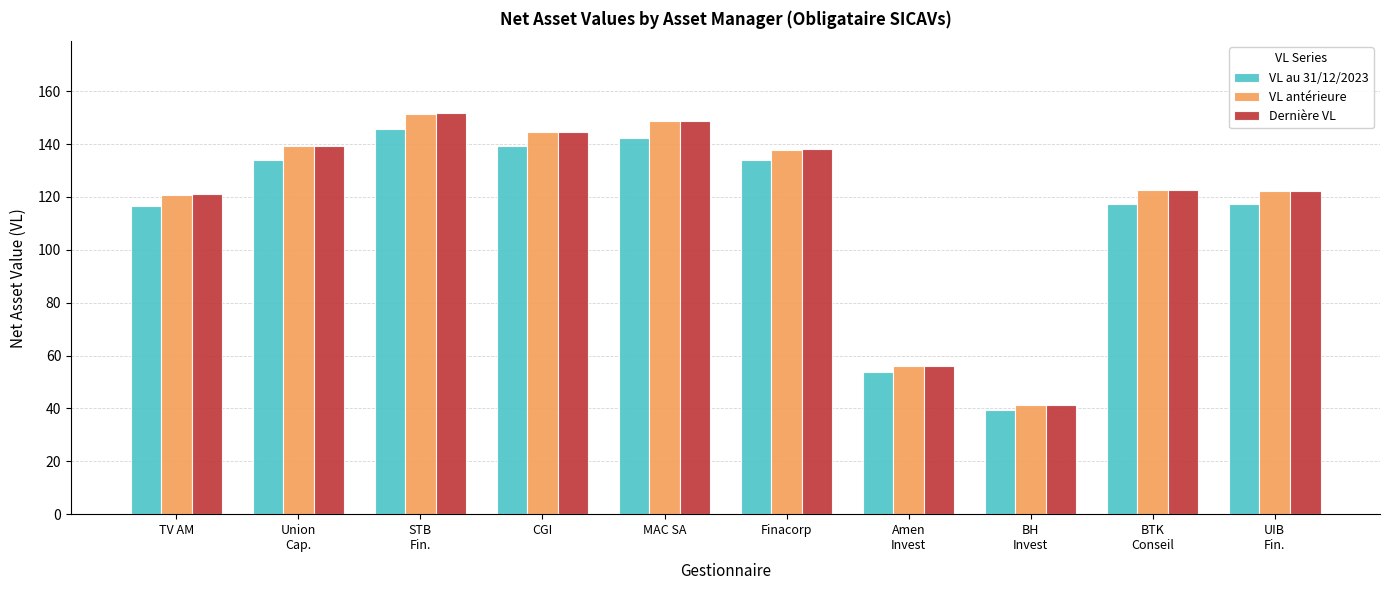

At which label does Dernière VL first exceed 137?

Union
Cap.